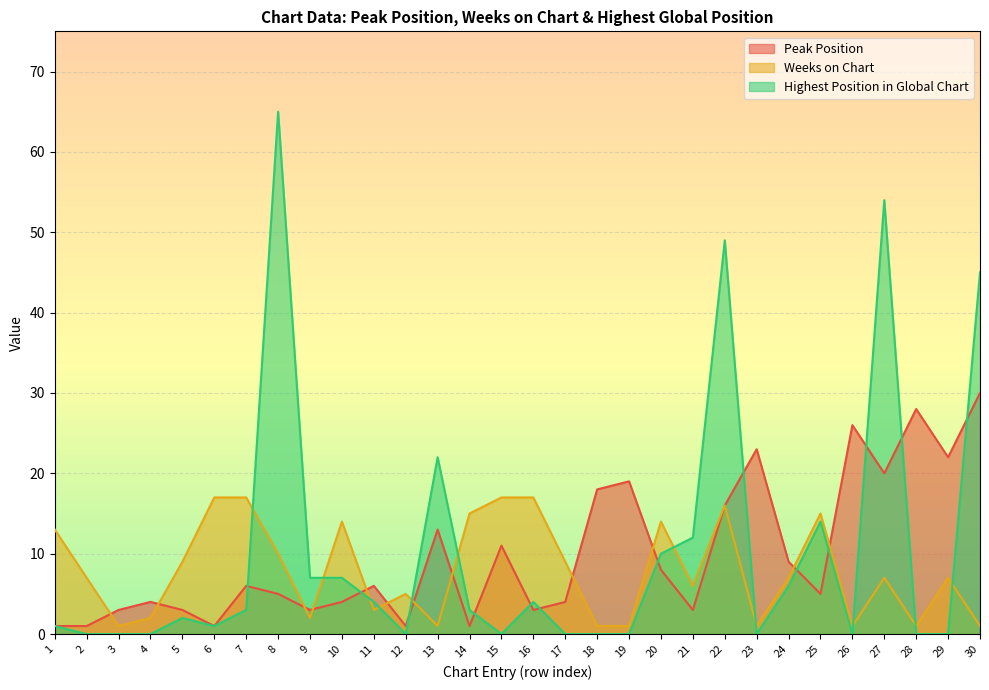

Which series changed the most between 13 and 29?

Highest Position in Global Chart